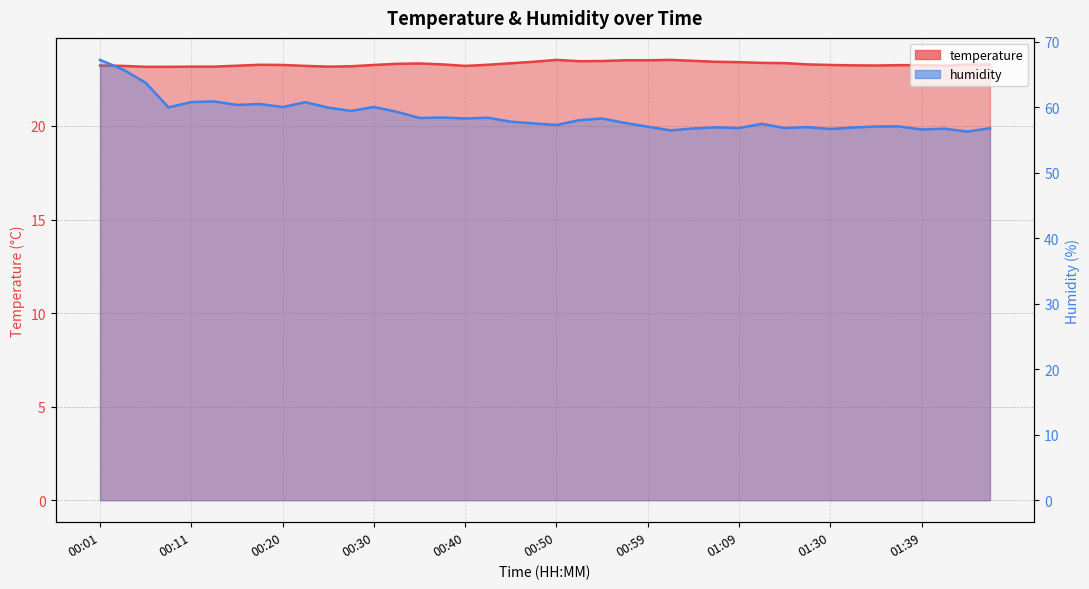

True or false: humidity and temperature intersect in this chart.

False